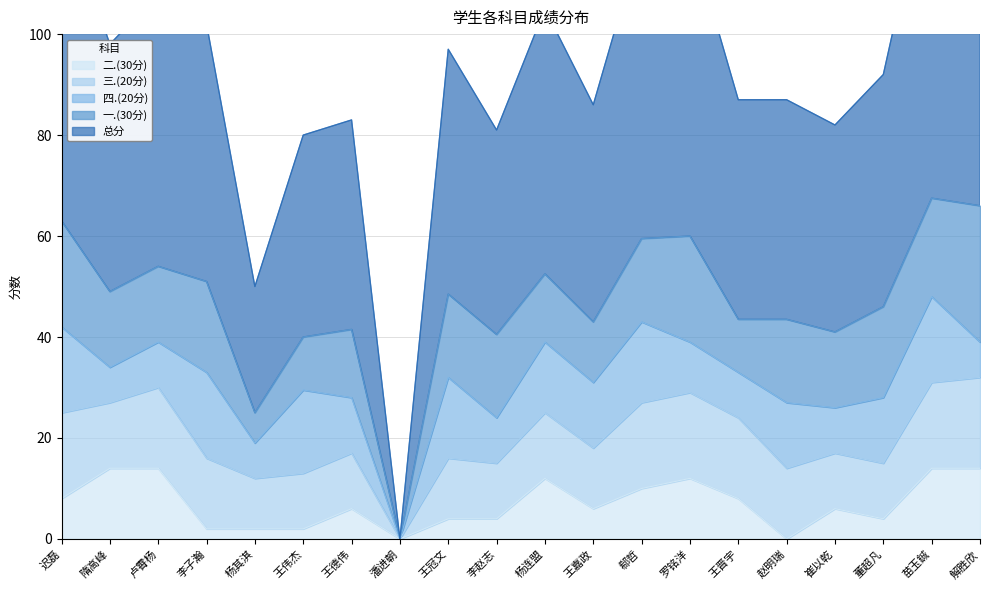

What is the sum of the 三.(20分) values at 王伟杰 and 王晋宇?

27.0